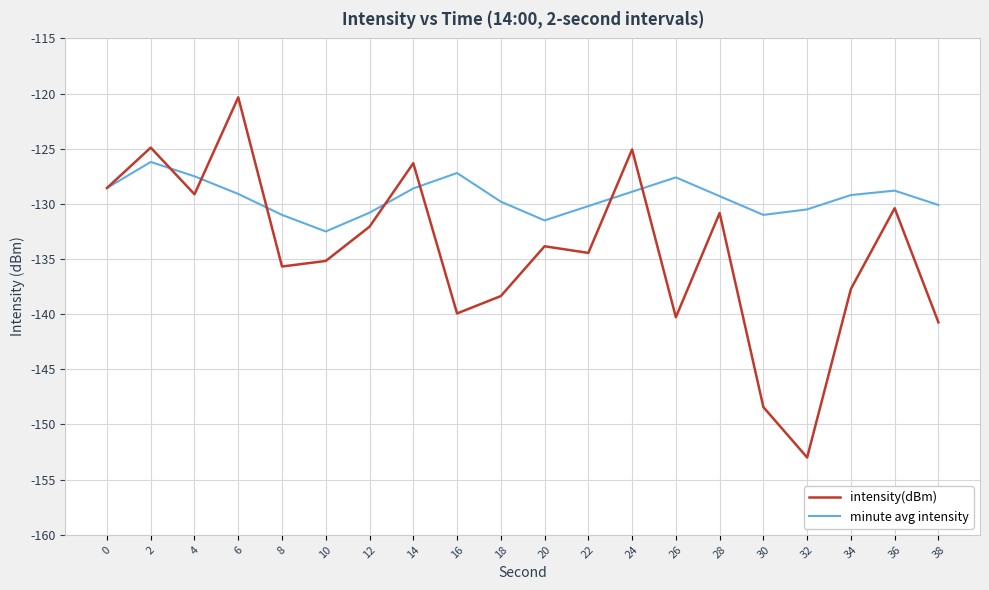

Which series has the largest total across all categories?

minute avg intensity